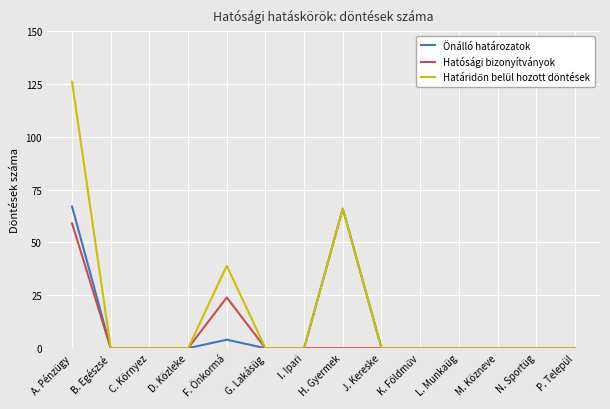

At how many categories does at least one series exceed 118?

1